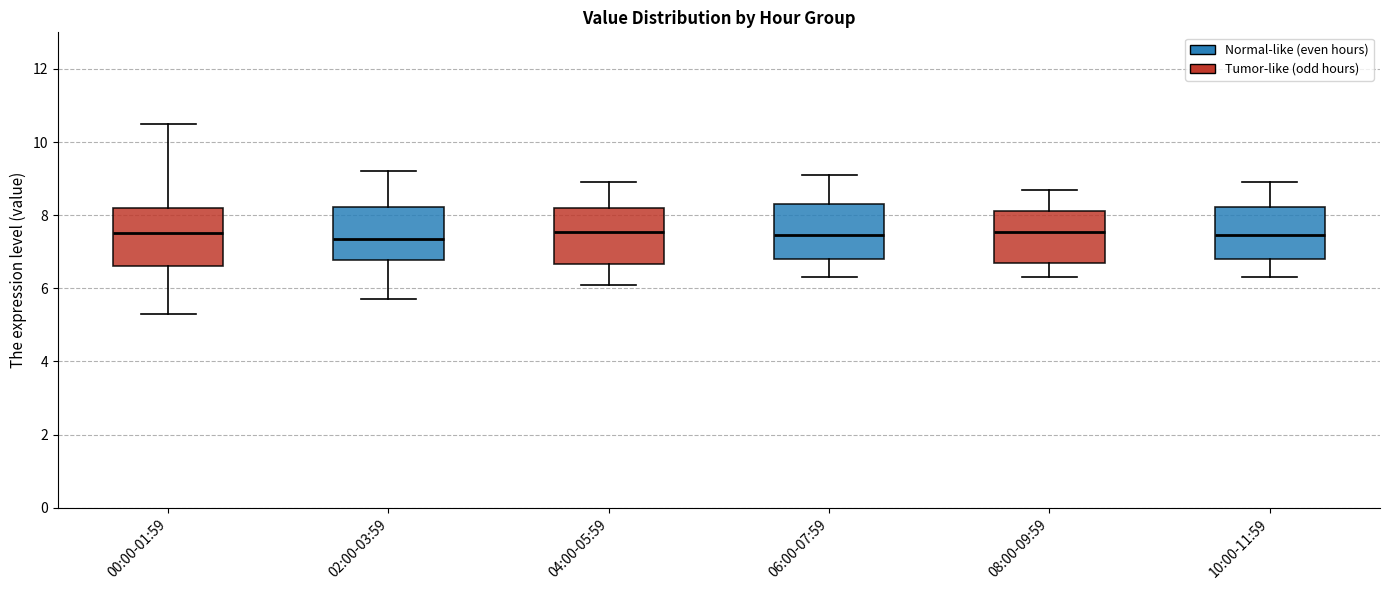

Where is the upper edge of the box for 00:00-01:59 on the y-axis? The values are not printed on the chart, so give them approximately, as read against the axis.

8.2